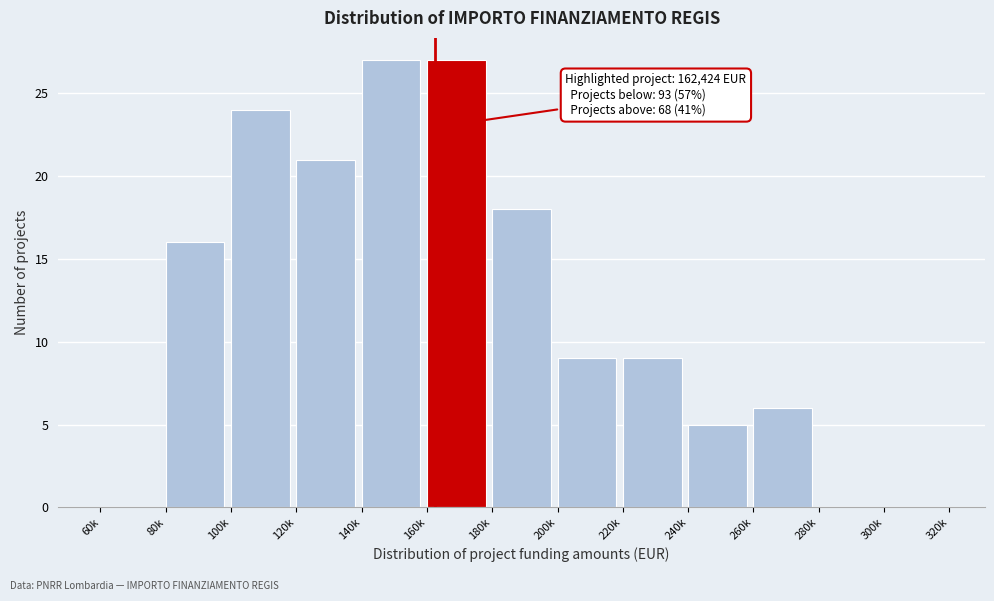

Reading right to left, transcribe all the data shown in this chart.

300k=0	280k=0	260k=6	240k=5	220k=9	200k=9	180k=18	160k=27	140k=27	120k=21	100k=24	80k=16	60k=0